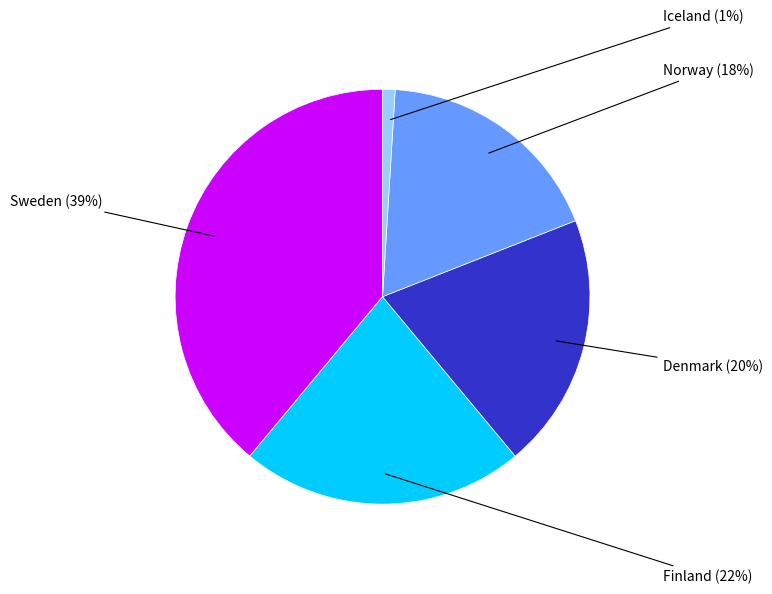

How many segments does this pie chart have?

5